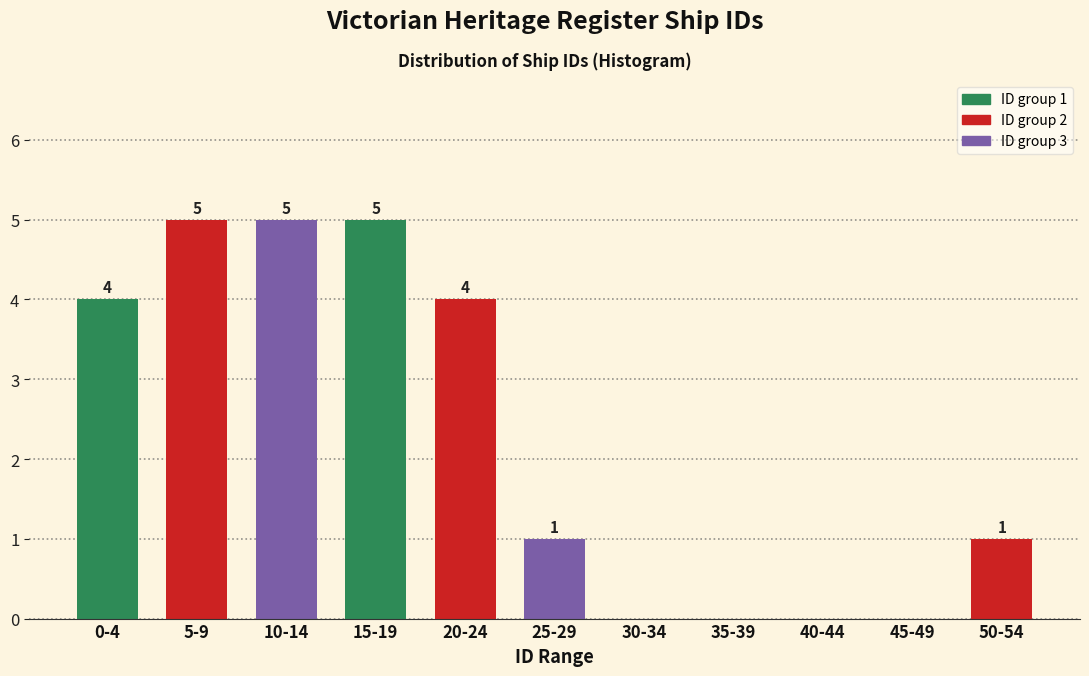

Reading left to right, extract all data points from this chart.

0-4=4	5-9=5	10-14=5	15-19=5	20-24=4	25-29=1	30-34=0	35-39=0	40-44=0	45-49=0	50-54=1